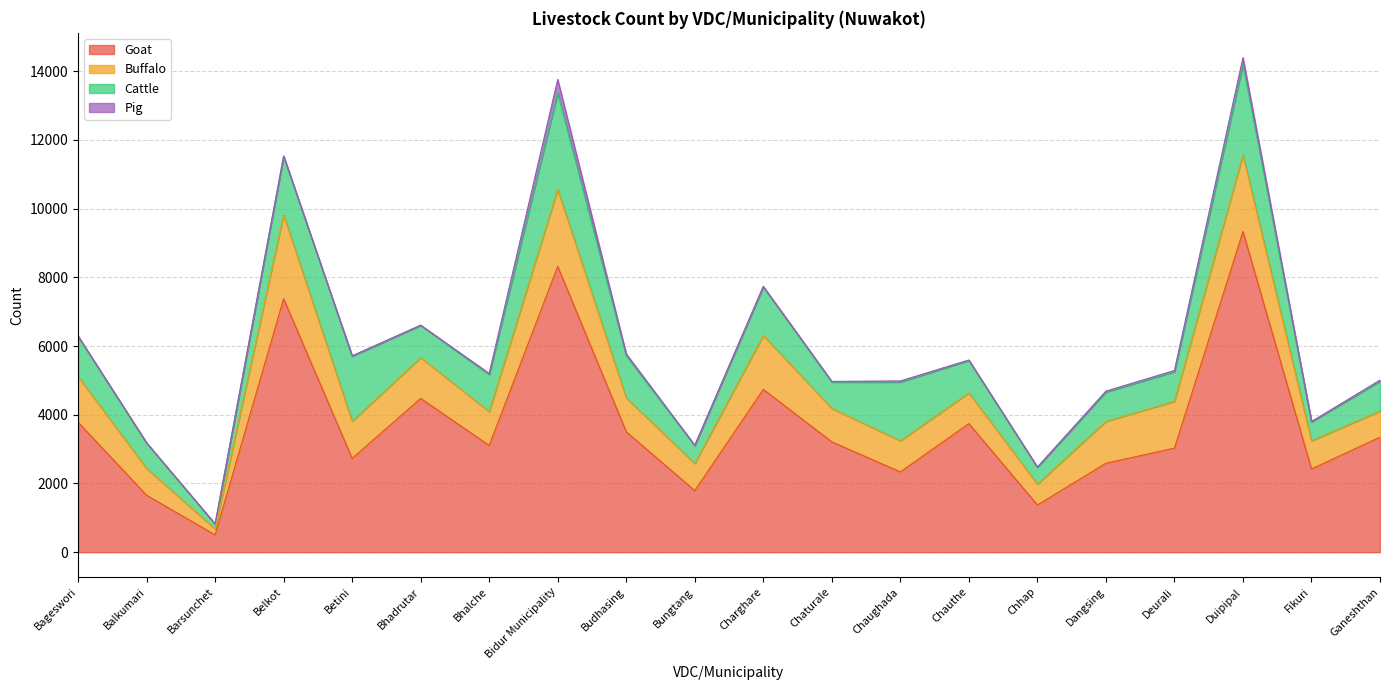

Is the value of Goat at Barsunchet greater than the value of Cattle at Deurali?

No